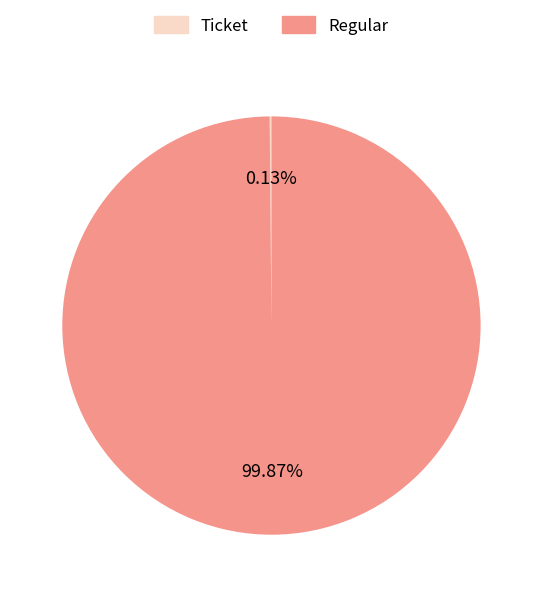

To the nearest percent, what is the average slice percentage?

50%